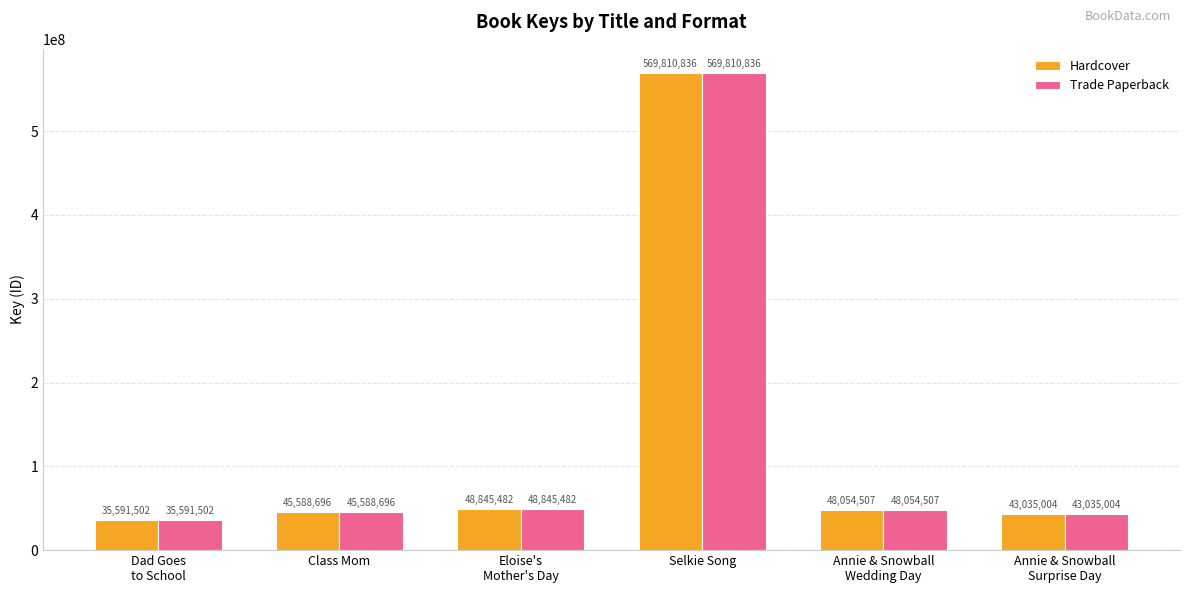

What is the value of the Trade Paperback bar at the 6th from the left?

43035004